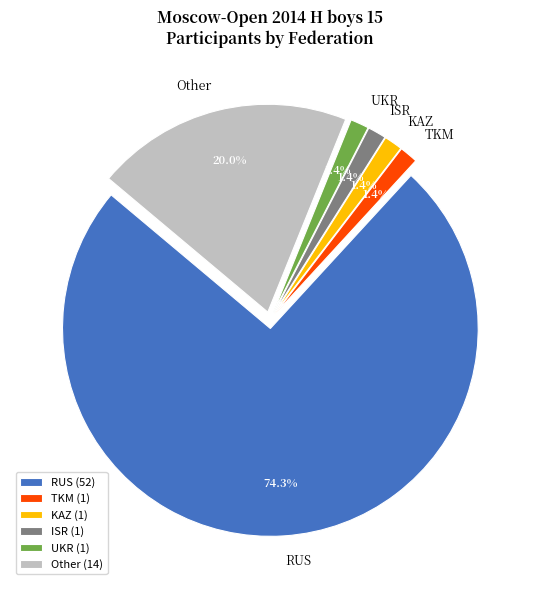

To the nearest percent, what portion does ISR represent?

1%